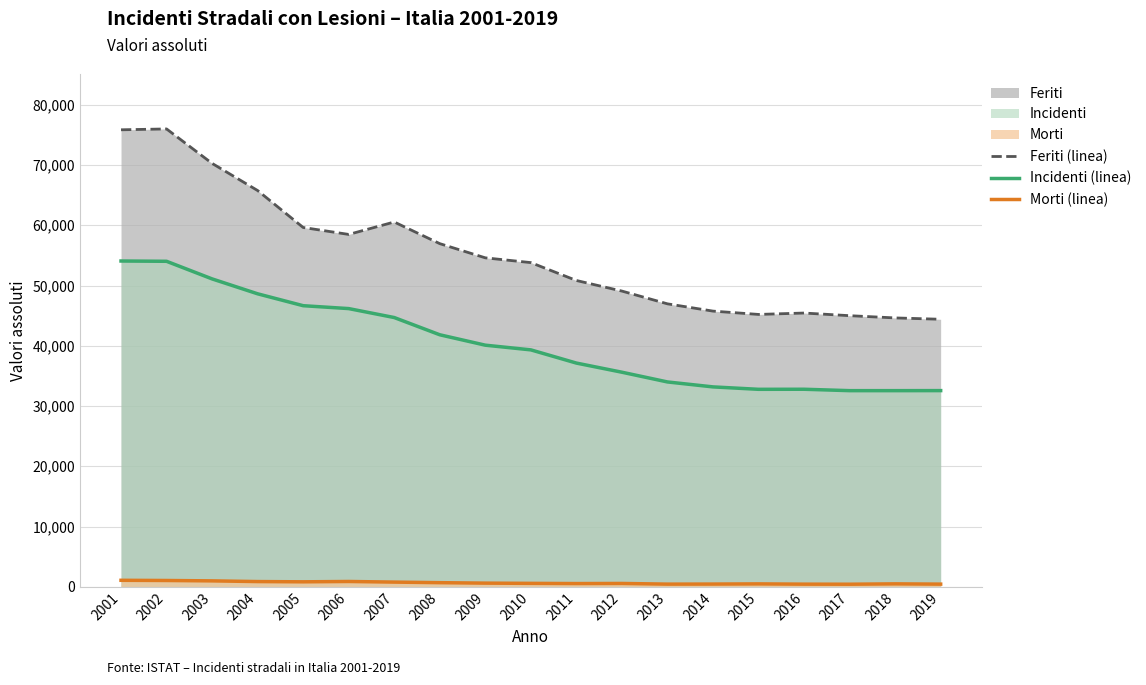

What is the maximum value for Incidenti (linea)?

54071